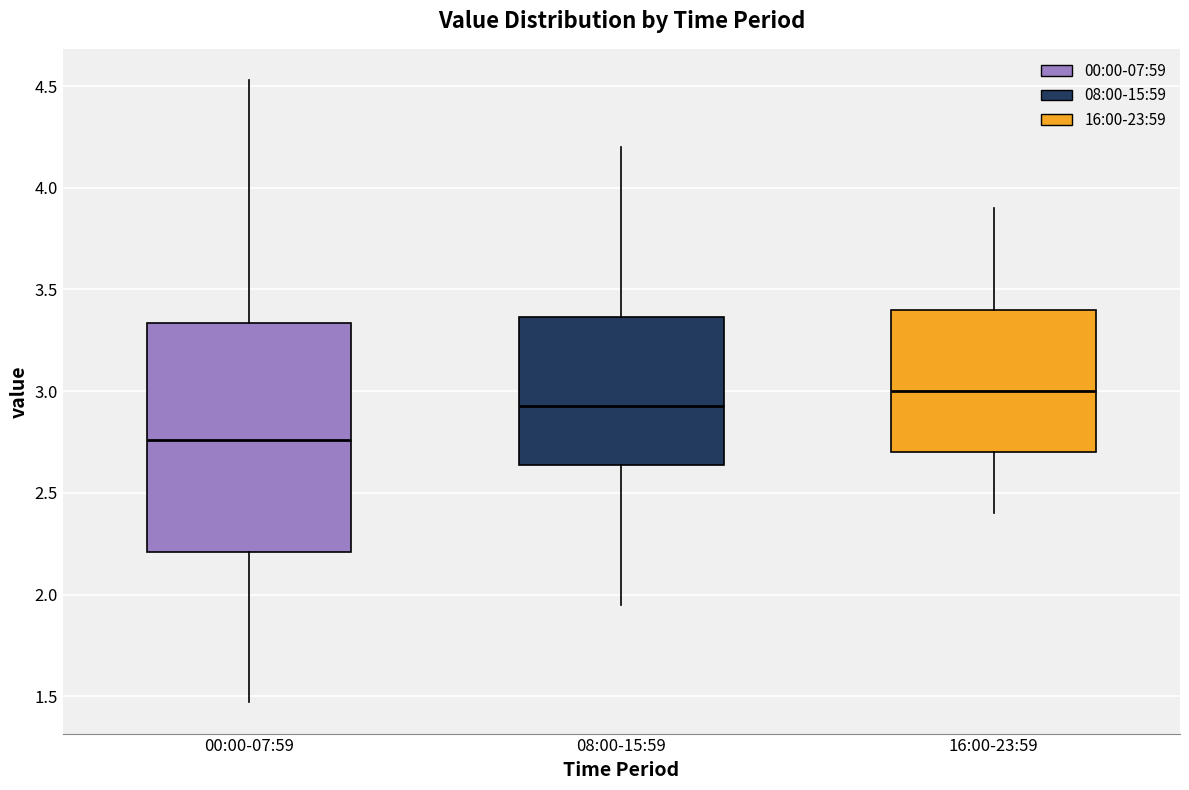

Comparing the boxes themselves (not the whiskers), which one is the tallest?

00:00-07:59